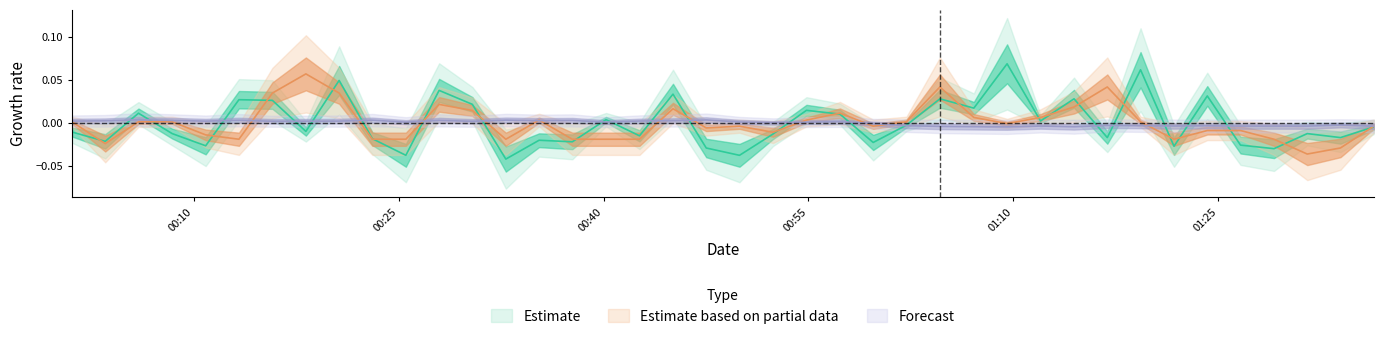

Does the chart have visible grid lines?

No